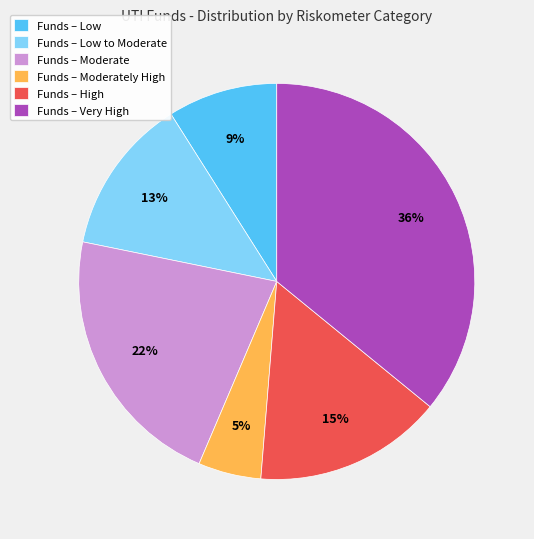

Combined, do Funds – Moderately High and Funds – Low account for over 50%?

No